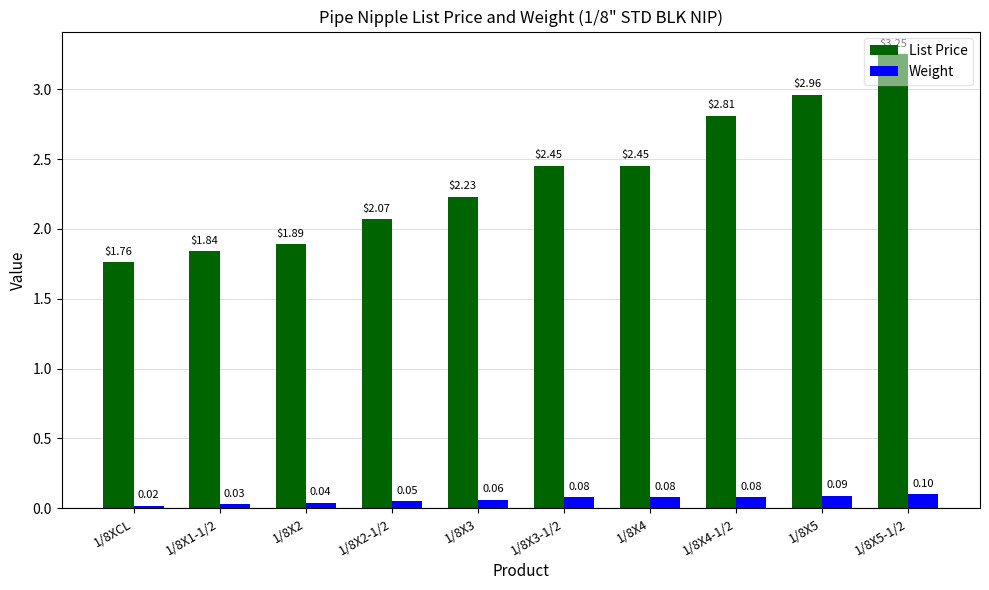

What is the spread (max minus min) of values at 1/8X2-1/2?

2.0